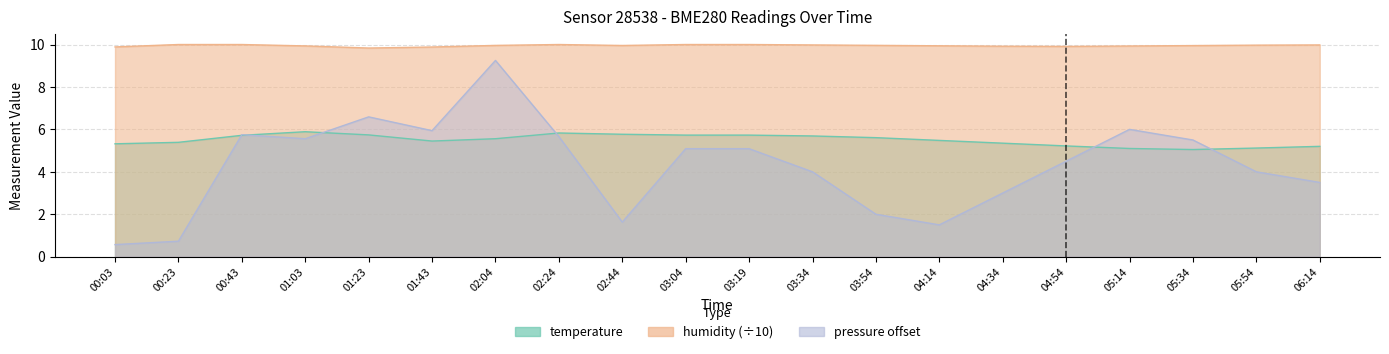

What is the average value of the humidity series?

9.9